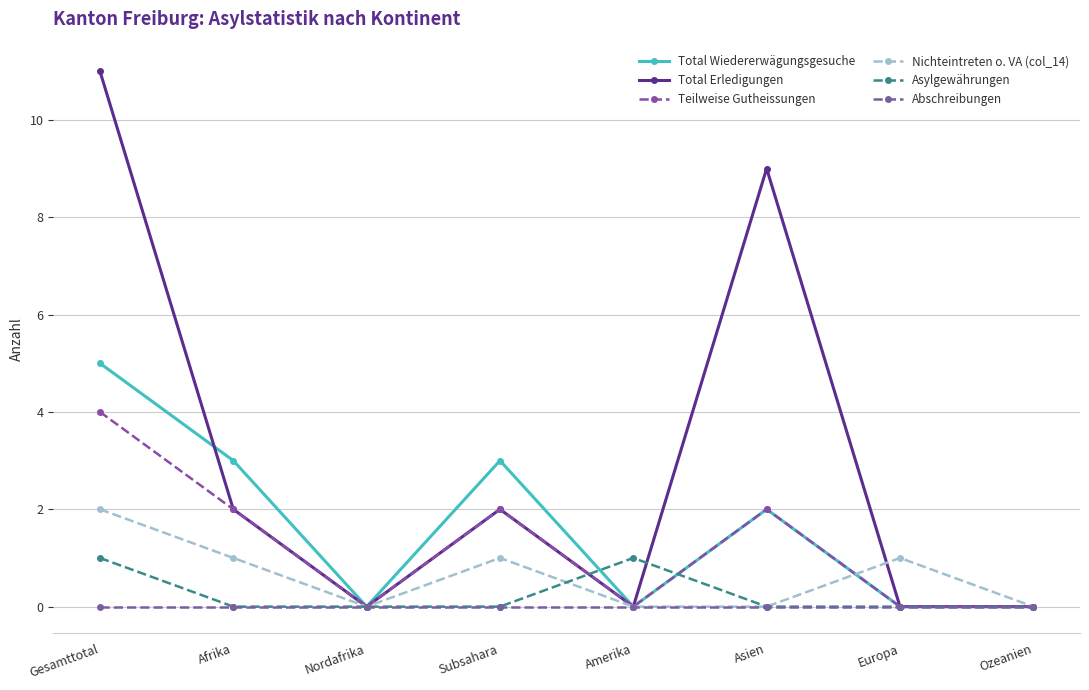

How many series are shown in this chart?

6